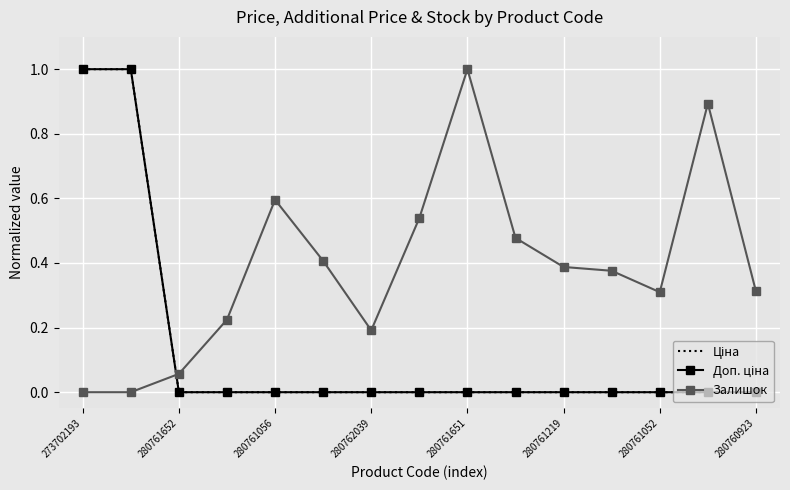

List the labels in order of Ціна value, smallest first.

280761056, 280762039, 280761651, 280761219, 280761052, 280760923, 8, 9, 10, 11, 12, 13, 14, 273702193, 280761652